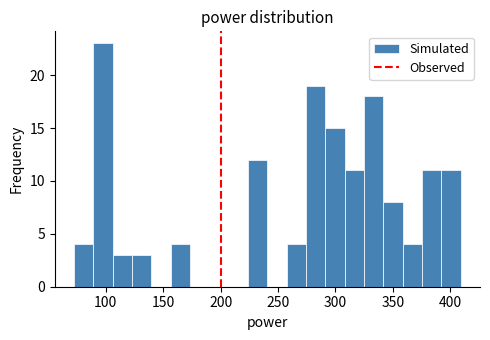

Read against the x-axis, roughly where is the centre of the tallest bar?

100